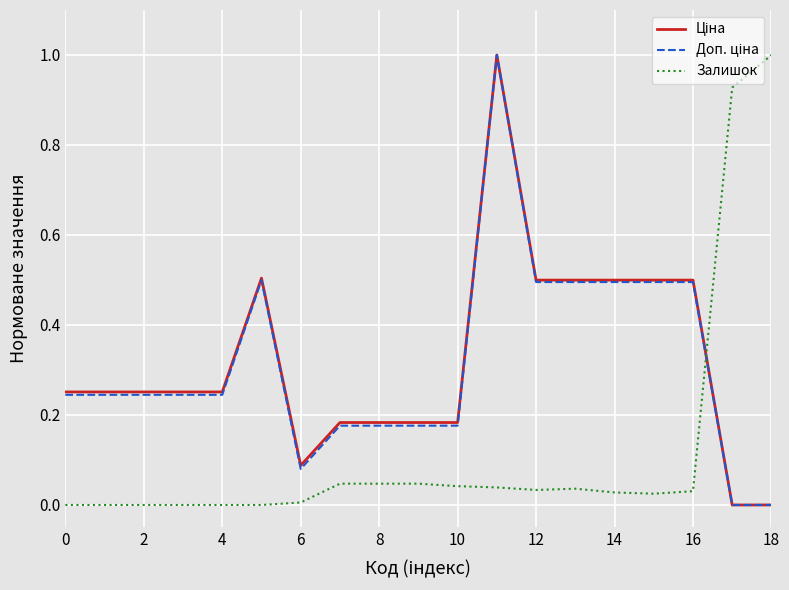

What is the highest value of the Залишок series?

1.0